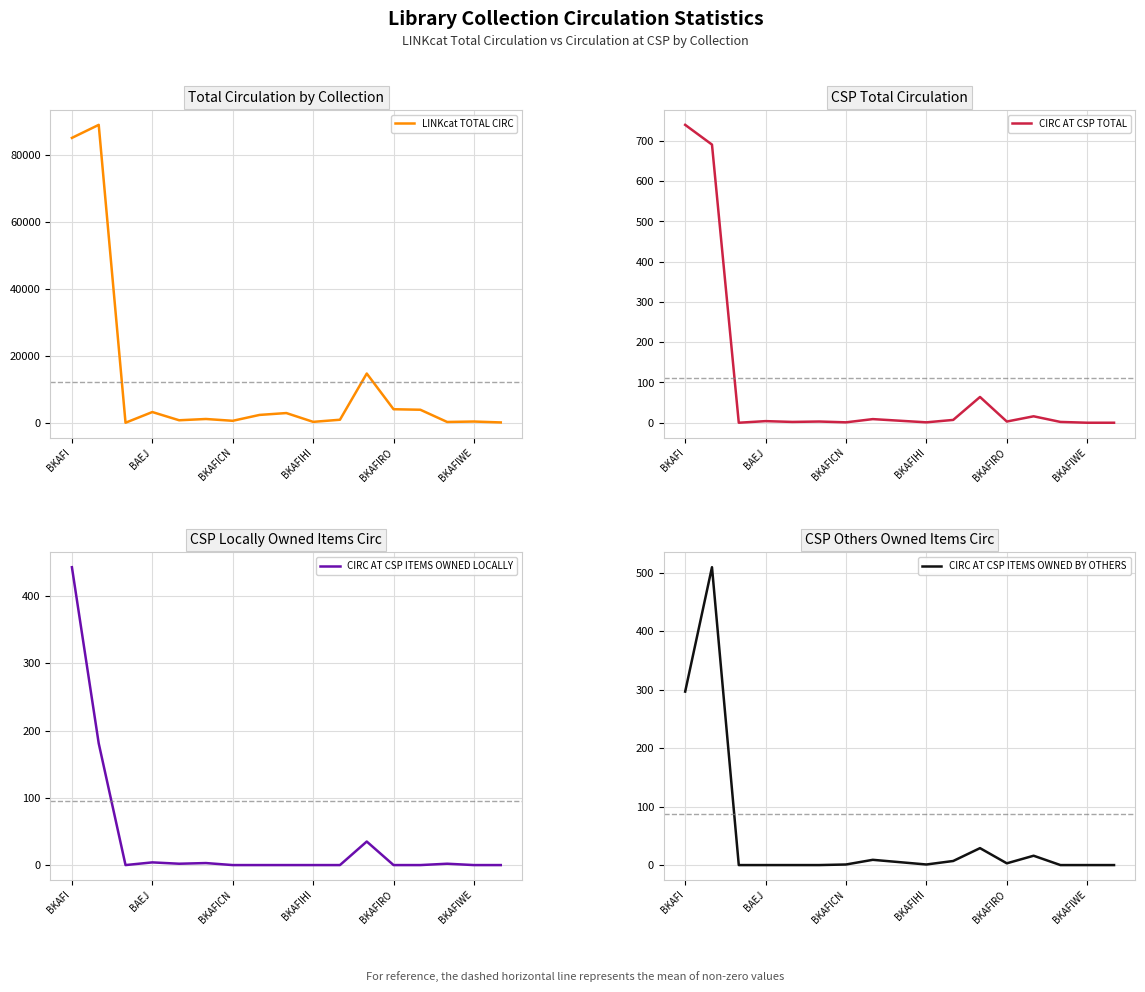

True or false: CIRC AT CSP TOTAL has more than 0 interior local peaks.

True